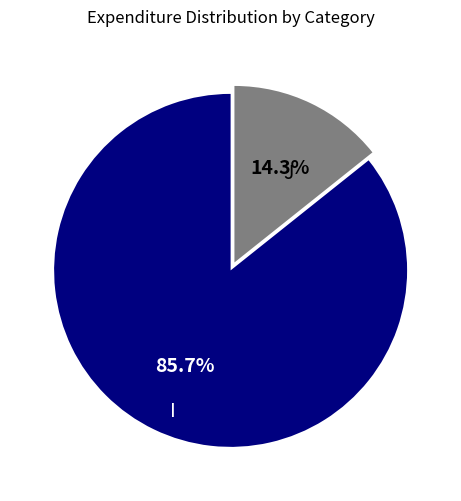

Which has a higher value, I or J?

I